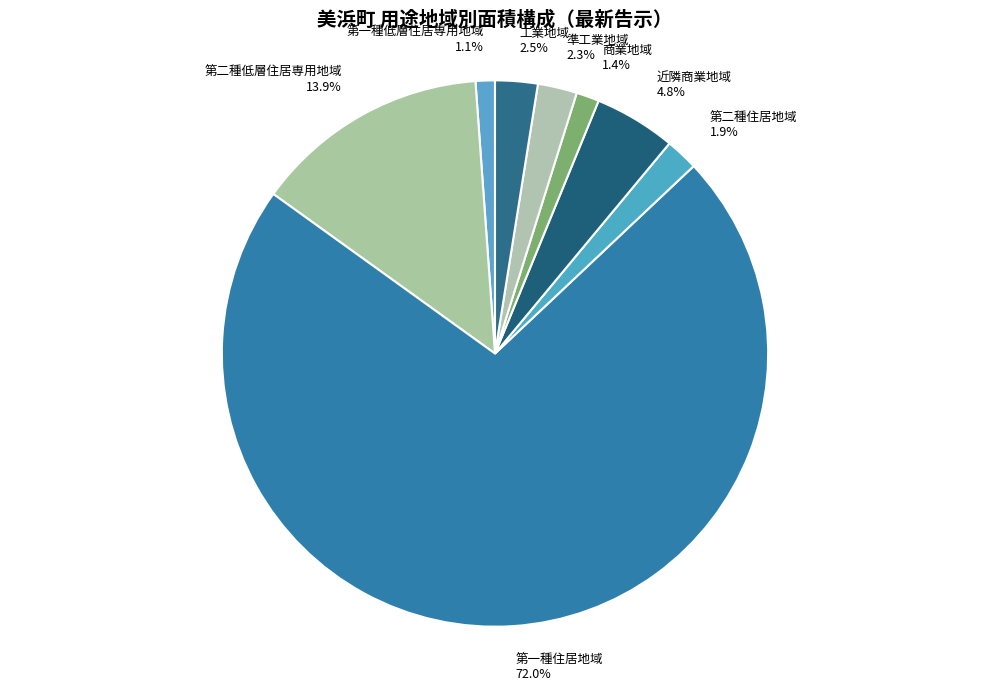

The 商業地域 slice represents 1% of the pie. True or false?

True